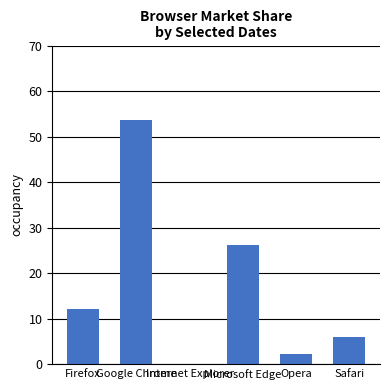

Is it true that the value at Microsoft Edge is 26.1?

True